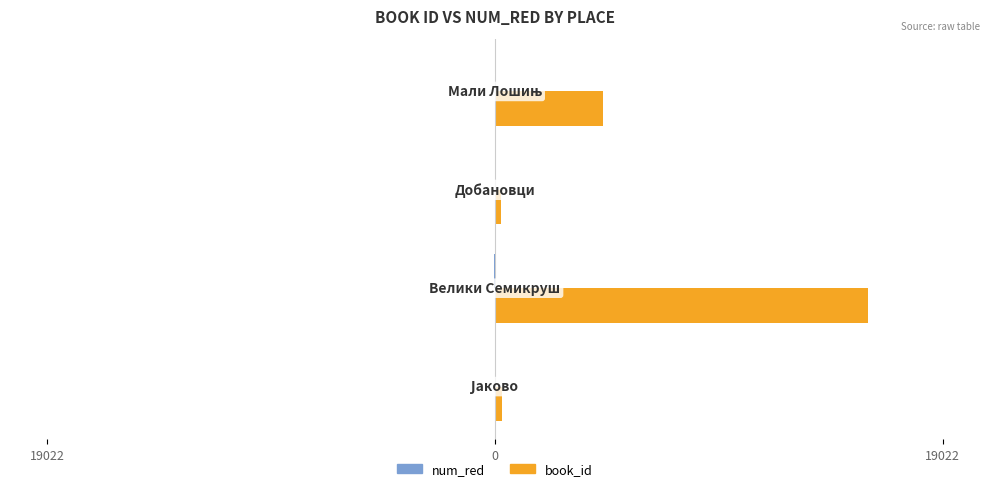

How many data points in book_id are less than 4570?

2